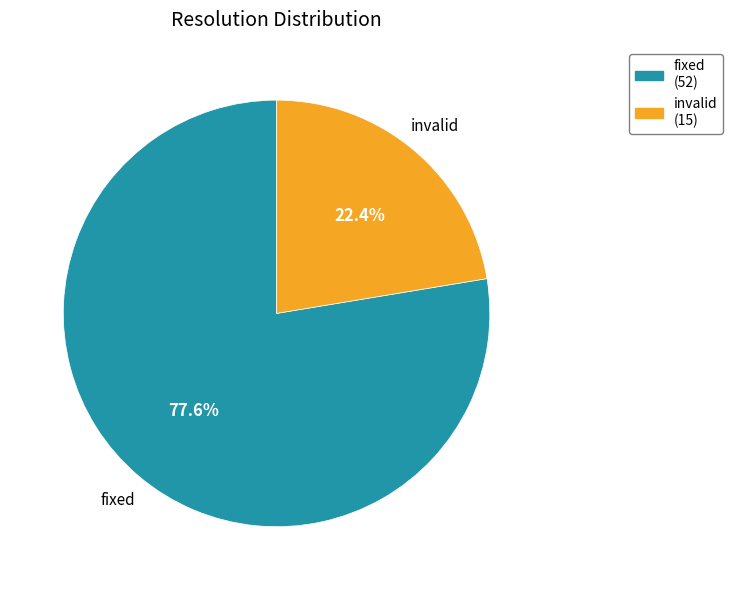

Count the number of slices in the pie.

2